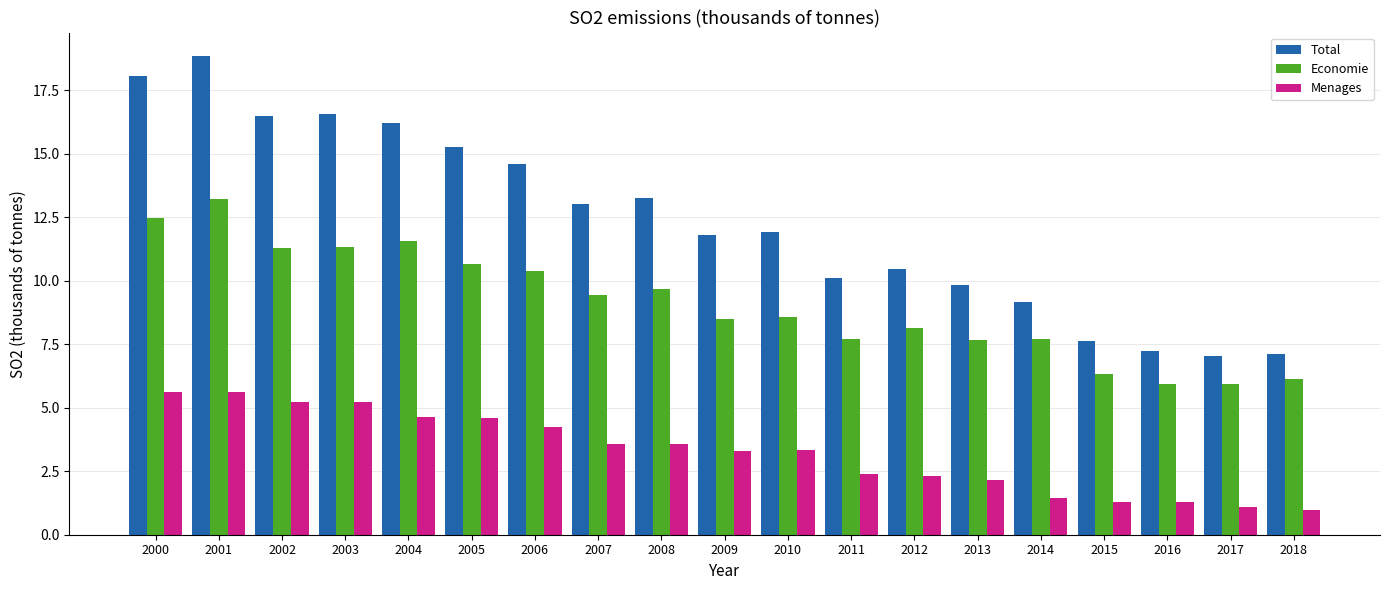

Rank the series at 2007 from lowest to highest value.

Menages, Economie, Total